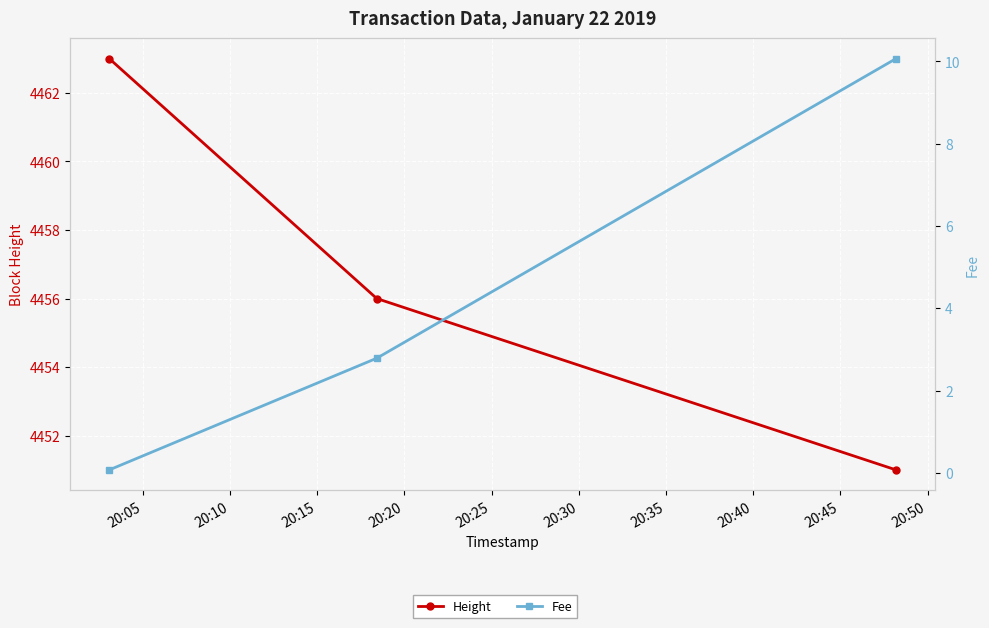

Rank the series by their average value, from highest to lowest.

Height, Fee